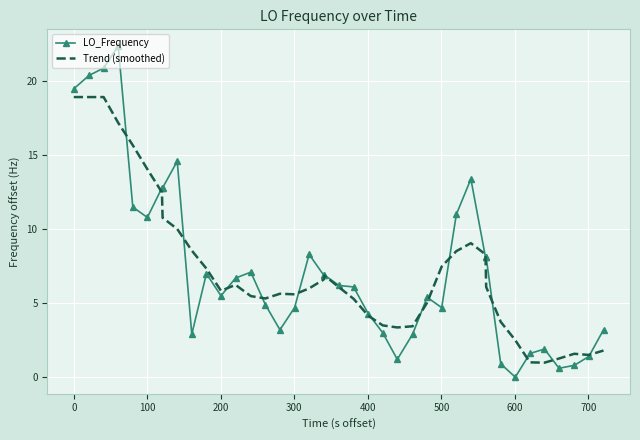

Which series has the widest spread of values?

LO_Frequency